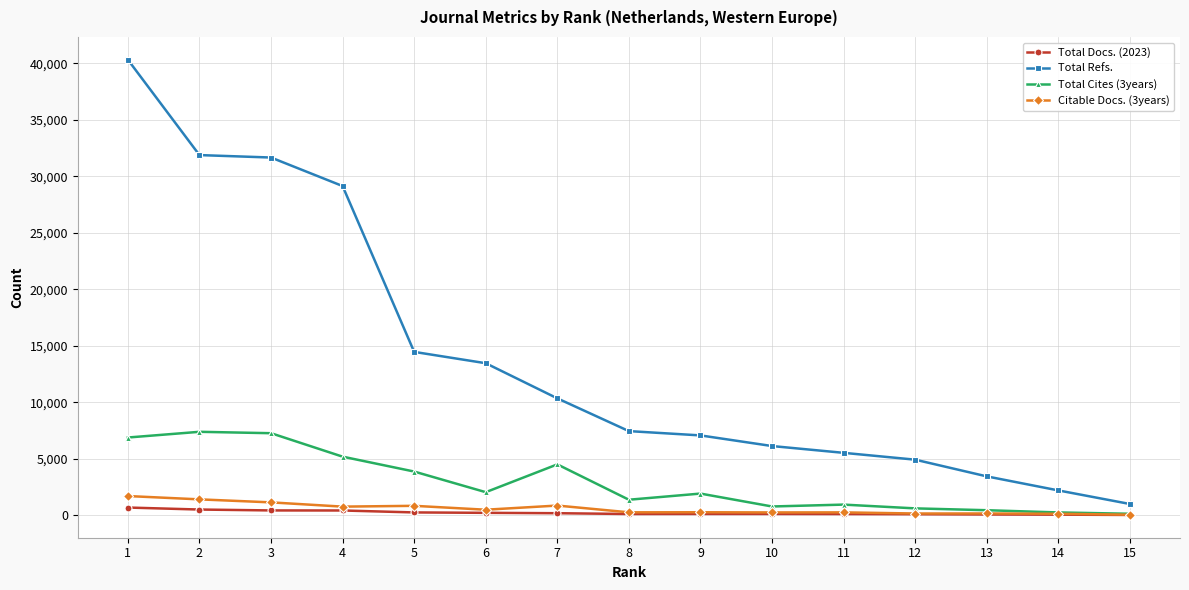

True or false: Citable Docs. (3years) and Total Refs. intersect in this chart.

False